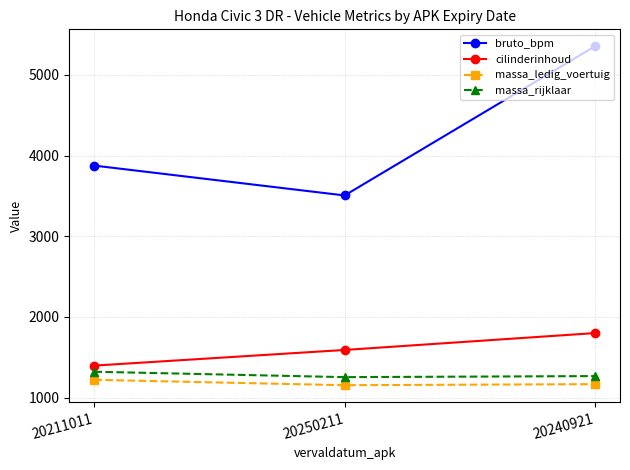

What is the value of the cilinderinhoud point at the 2nd from the left?

1590